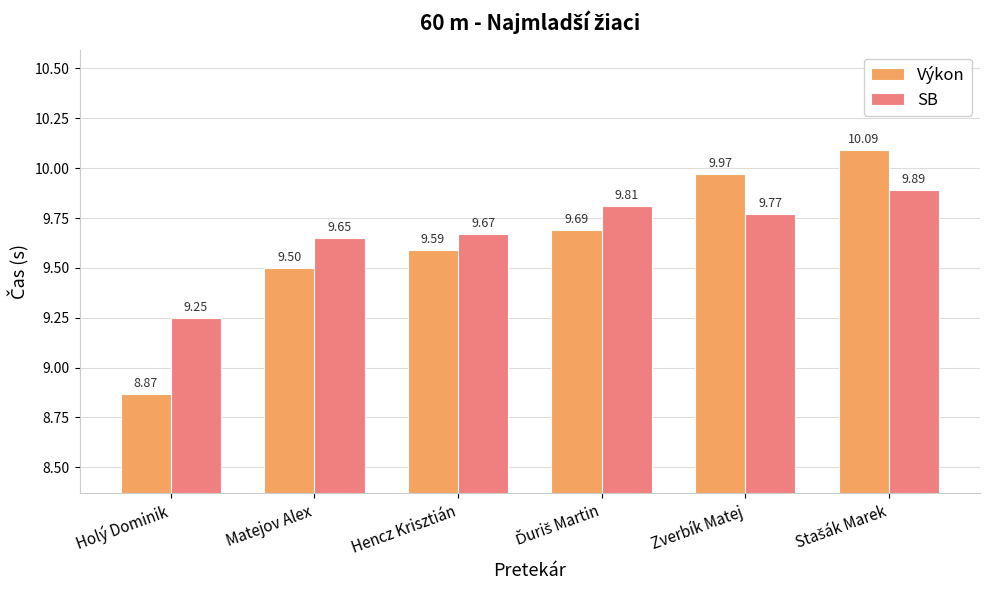

What is the average value of the Výkon series?

9.6